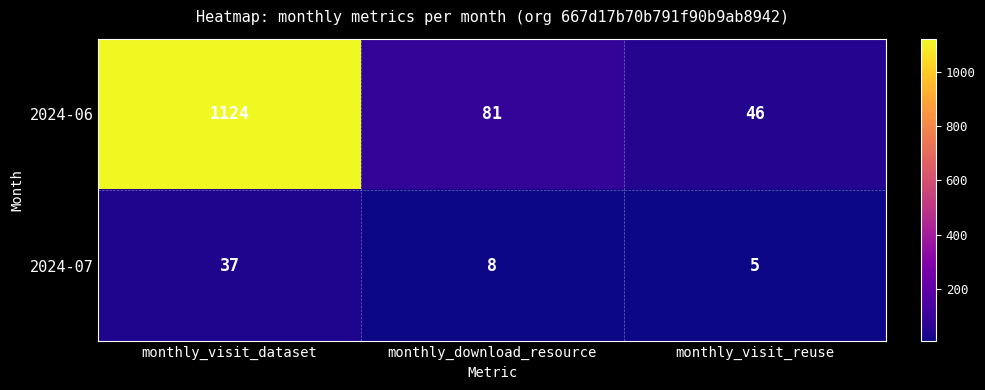

What is the difference between the second highest and minimum values in the 2024-07 series?

3